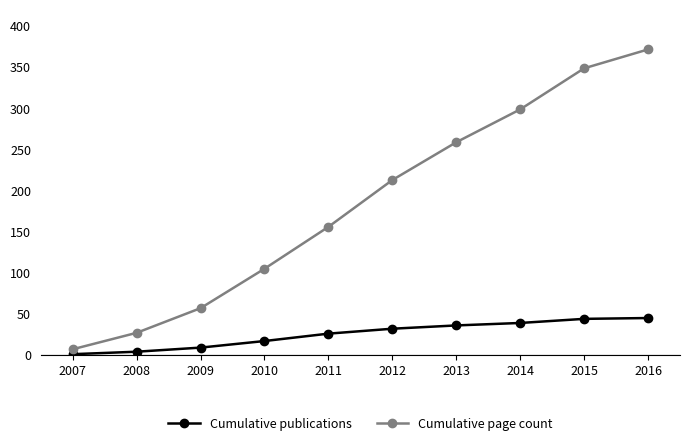

What is the value of the Cumulative publications point at the 7th from the left?

36